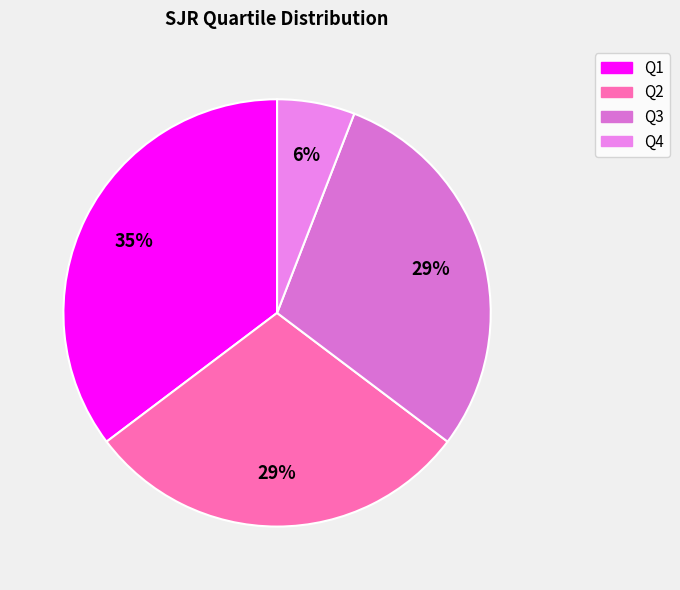

Do Q3 and Q2 together represent more than half of the pie?

Yes